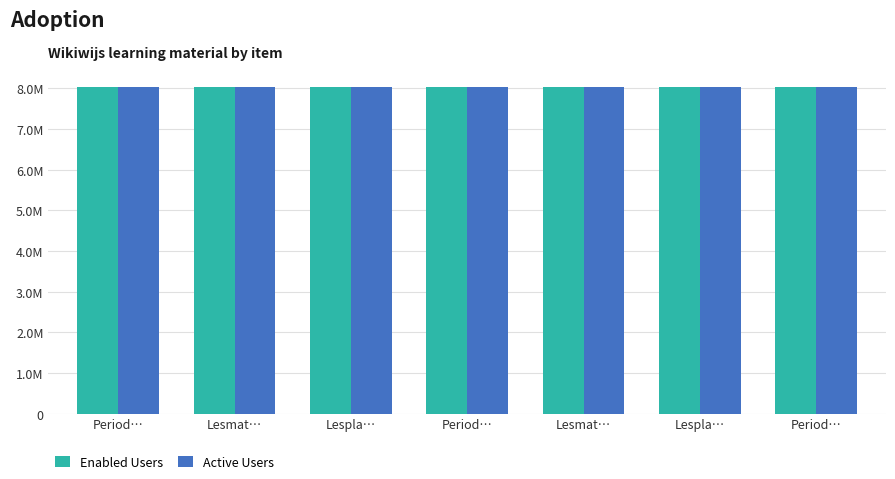

Which category has the highest value in the Active Users series?

Period…